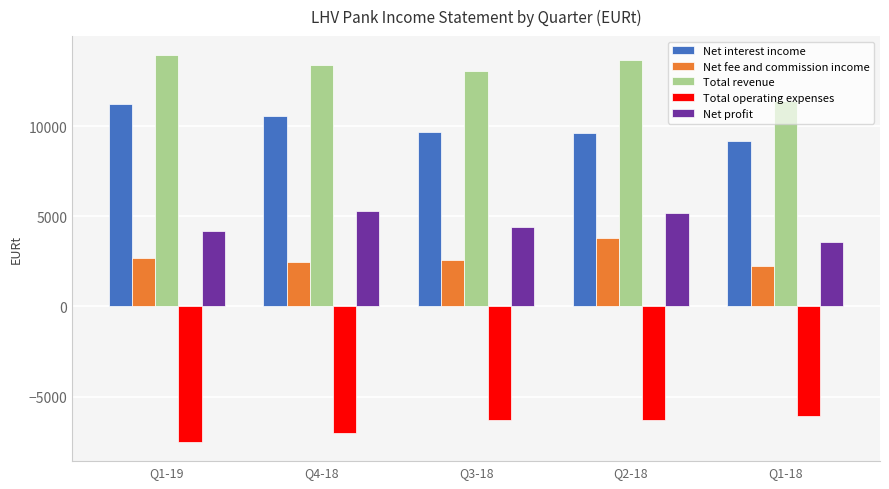

The Total operating expenses series shows -9171.0 at Q2-18. True or false?

False